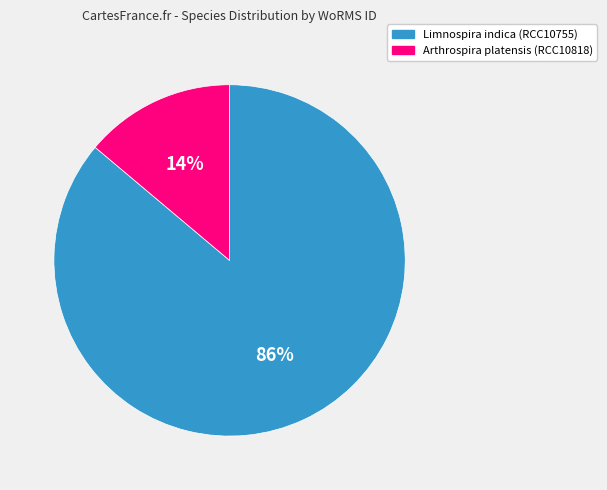

Is it true that Limnospira indica (RCC10755) is 79% of the pie?

False